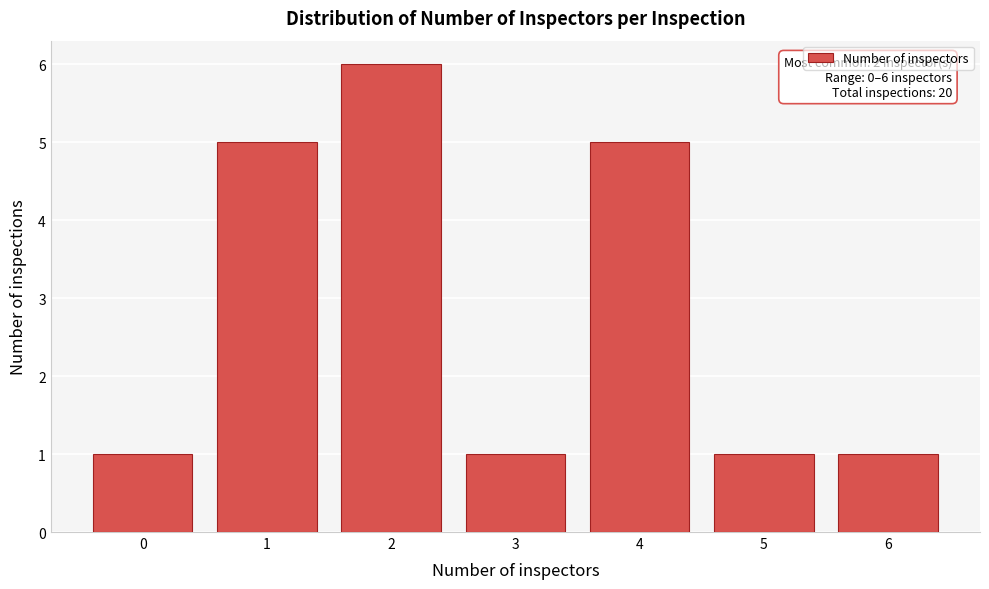

Reading left to right, extract all data points from this chart.

1	5	6	1	5	1	1